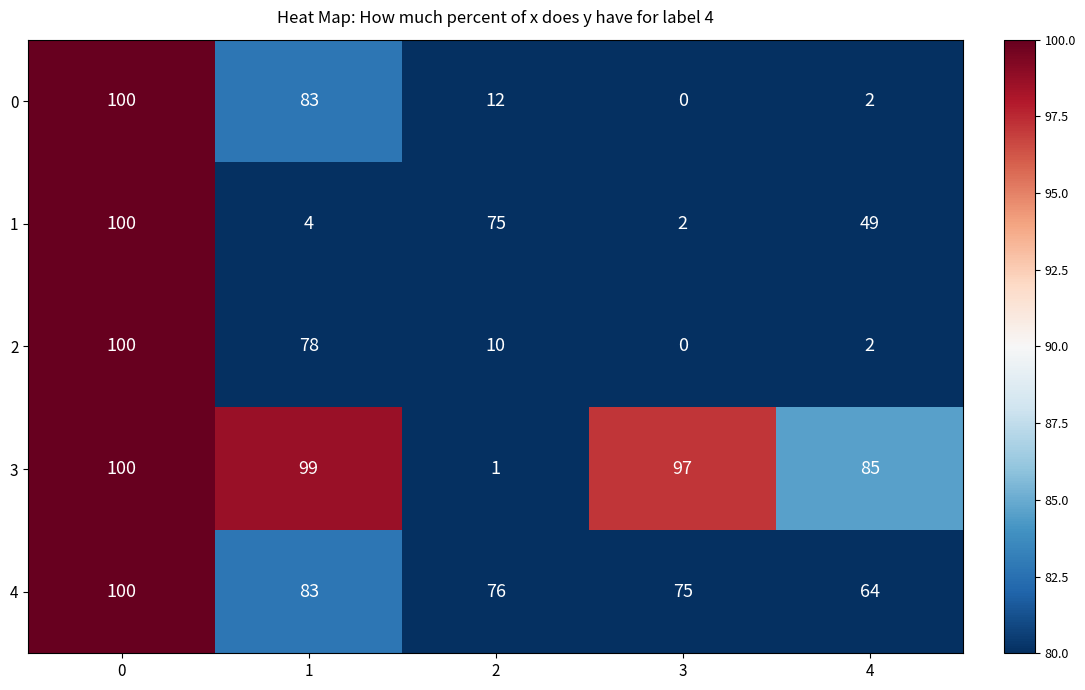

Reading right to left, transcribe all the data shown in this chart.

0: 4=2	3=0	2=12	1=83	0=100
1: 4=49	3=2	2=75	1=4	0=100
2: 4=2	3=0	2=10	1=78	0=100
3: 4=85	3=97	2=1	1=99	0=100
4: 4=64	3=75	2=76	1=83	0=100